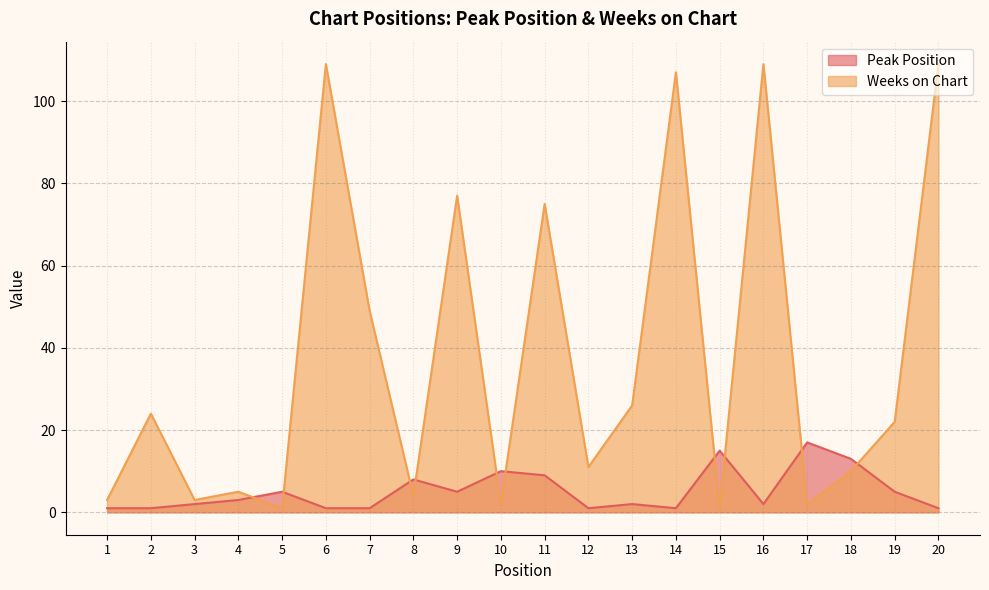

How many intersections are there between Peak Position and Weeks on Chart?

10